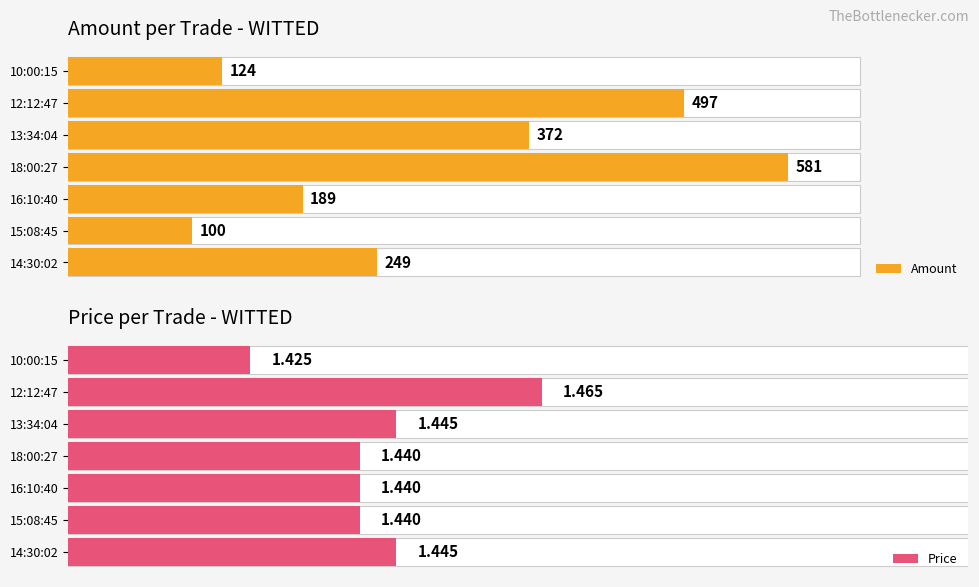

What are all the series names shown in the legend?

Amount, Price